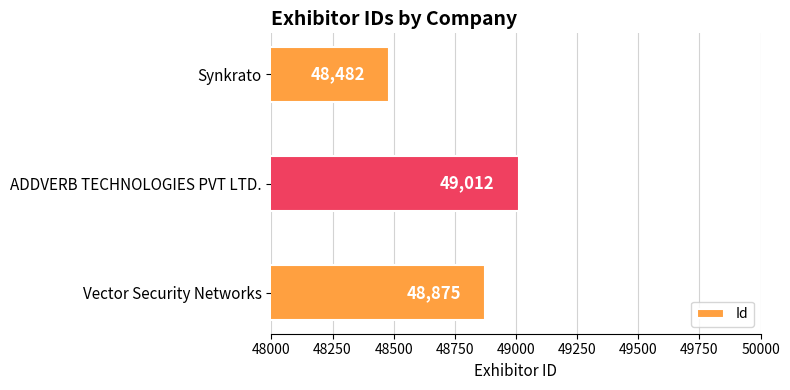

What is the approximate value at ADDVERB TECHNOLOGIES PVT LTD.?

49012